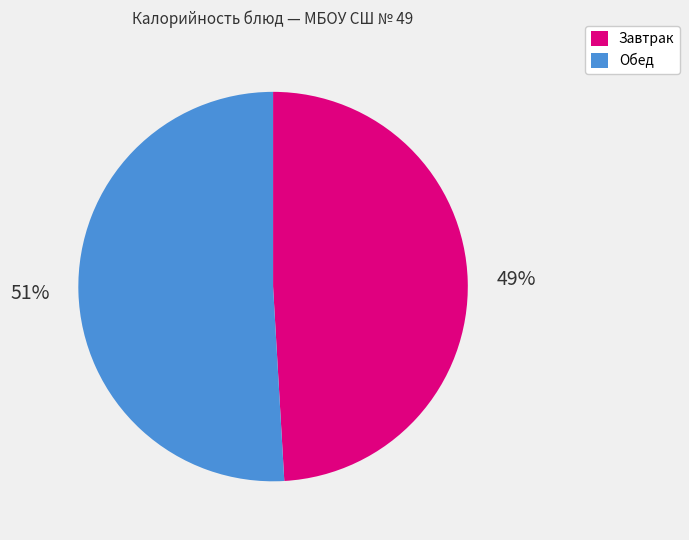

To the nearest percent, what is the average slice percentage?

50%